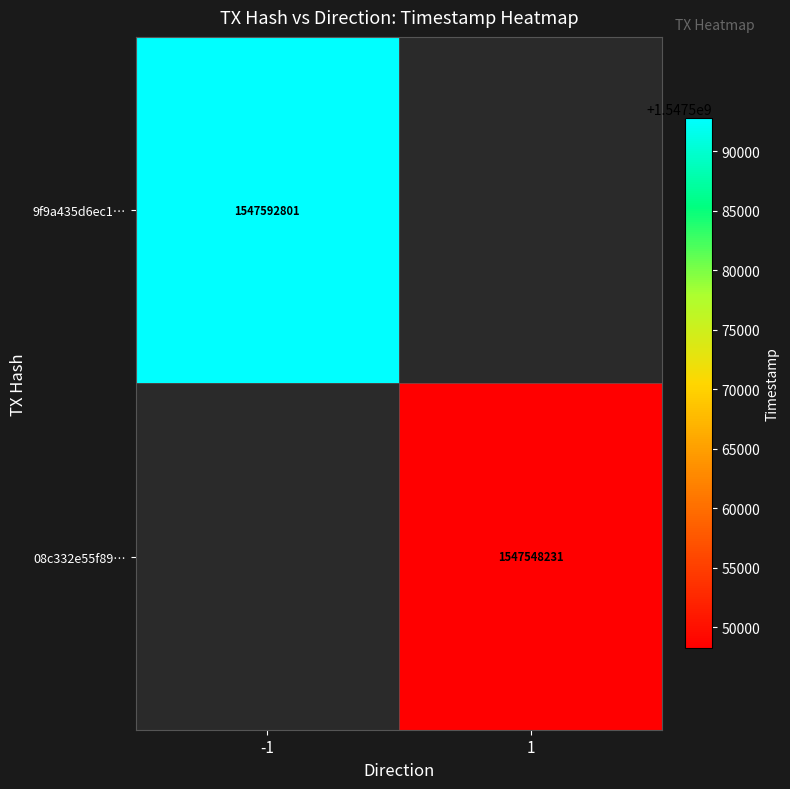

The 08c332e55f89… series shows 2294687526 at 1. True or false?

False